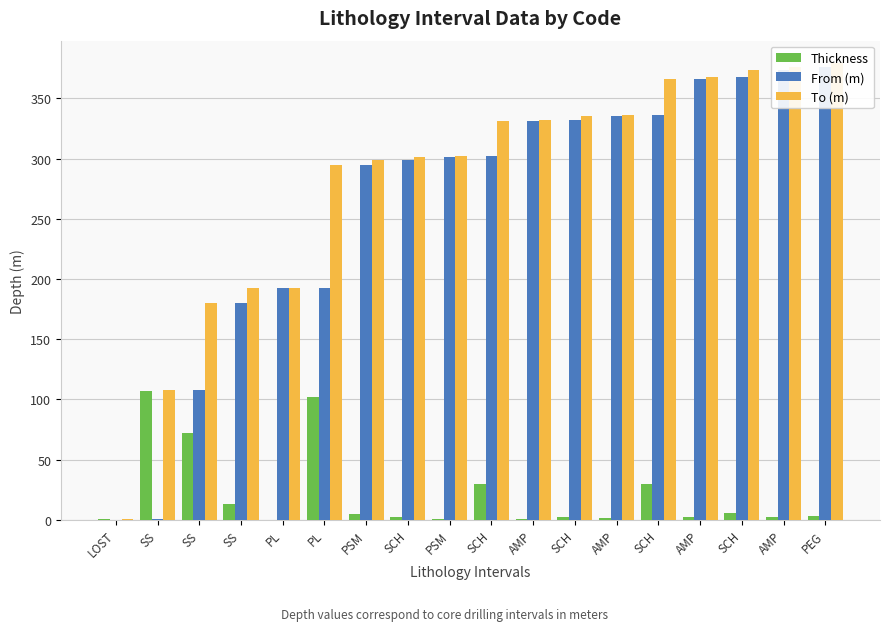

What is the difference between the highest and lowest values at AMP?

331.6